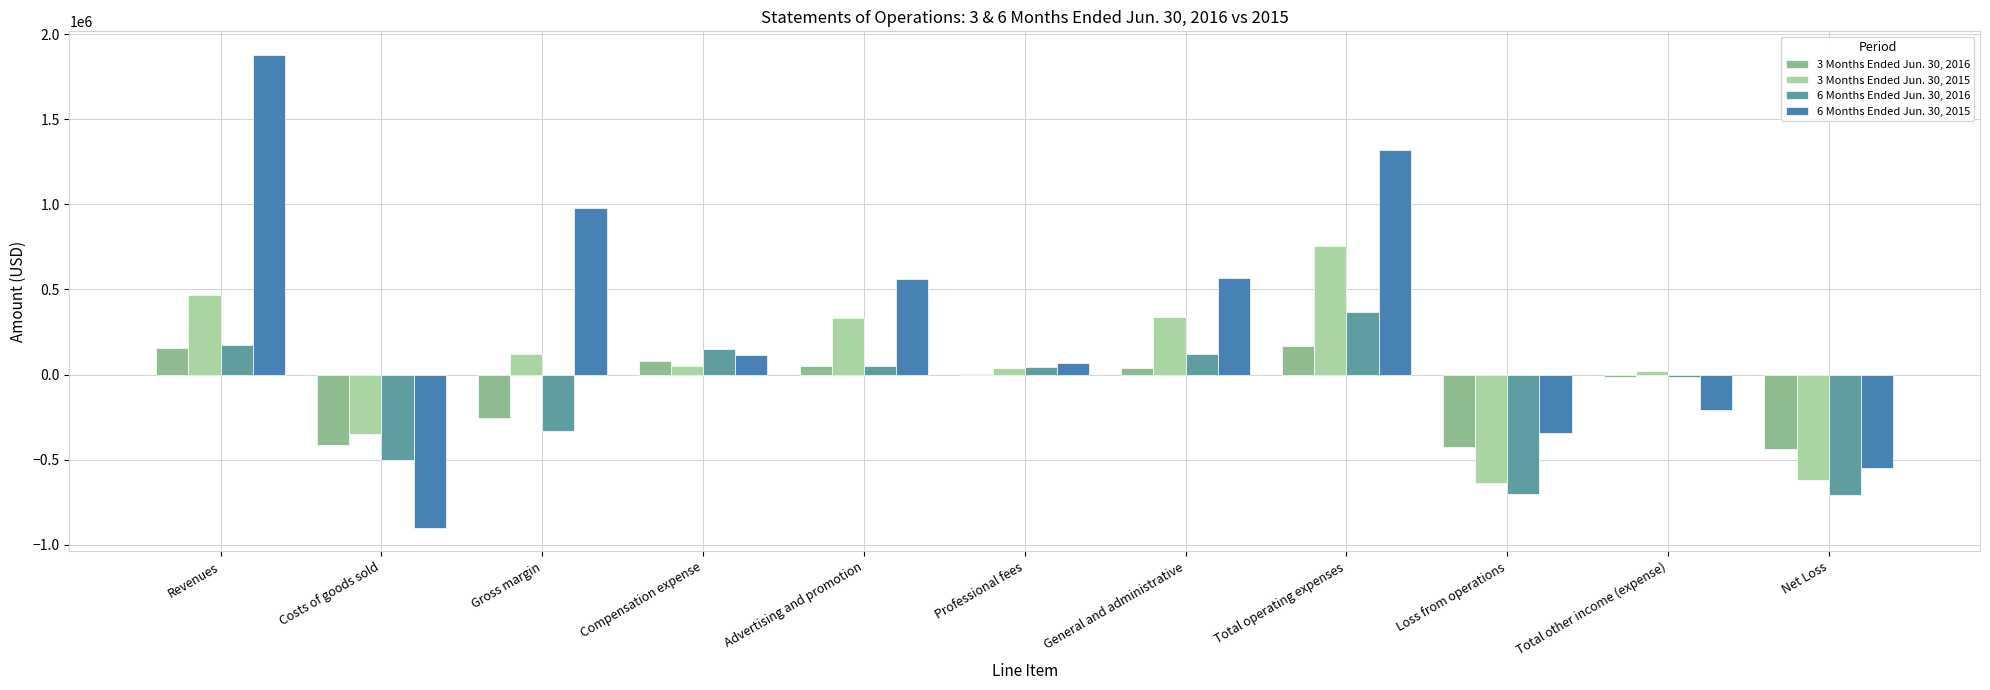

Which series has the largest range (max minus min)?

6 Months Ended Jun. 30, 2015